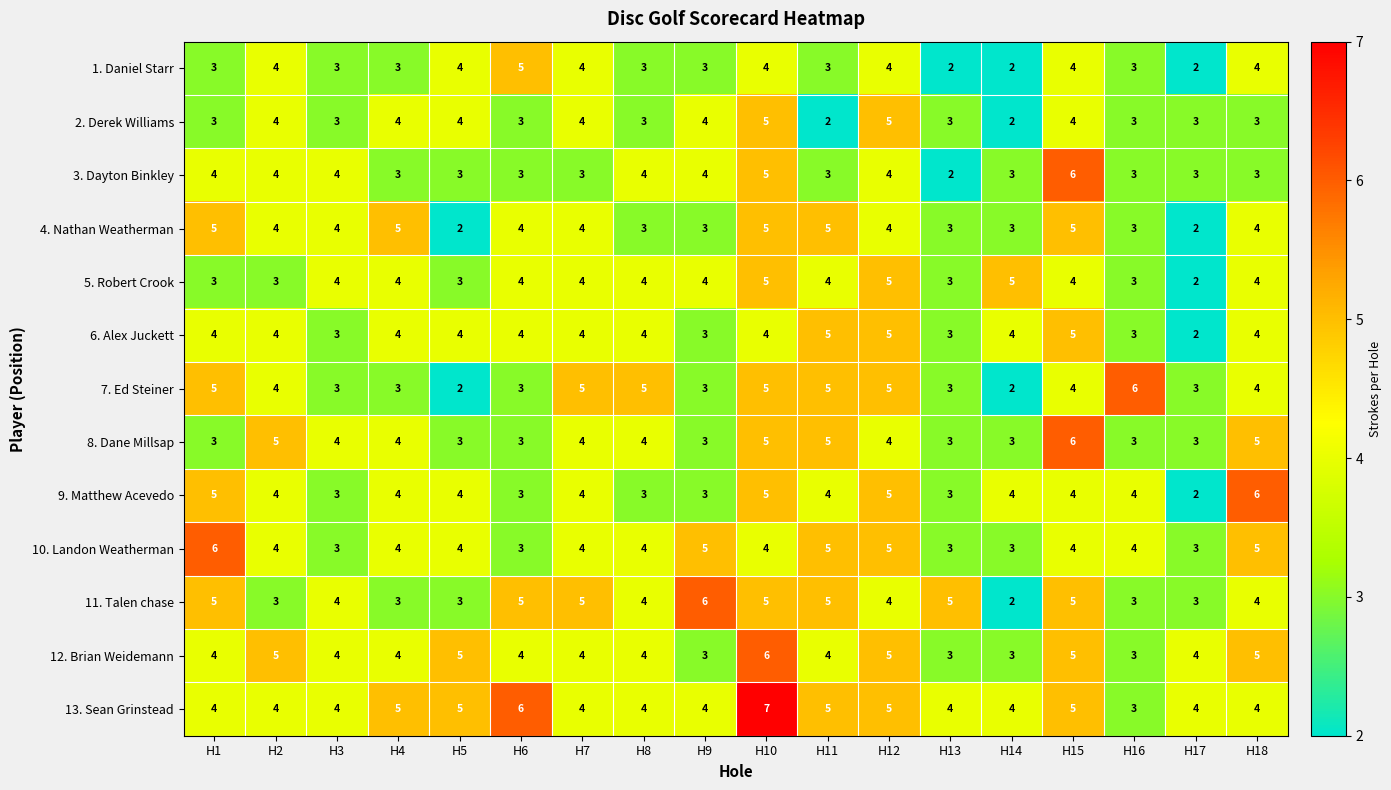

Which label corresponds to the largest value in the chart?

H10